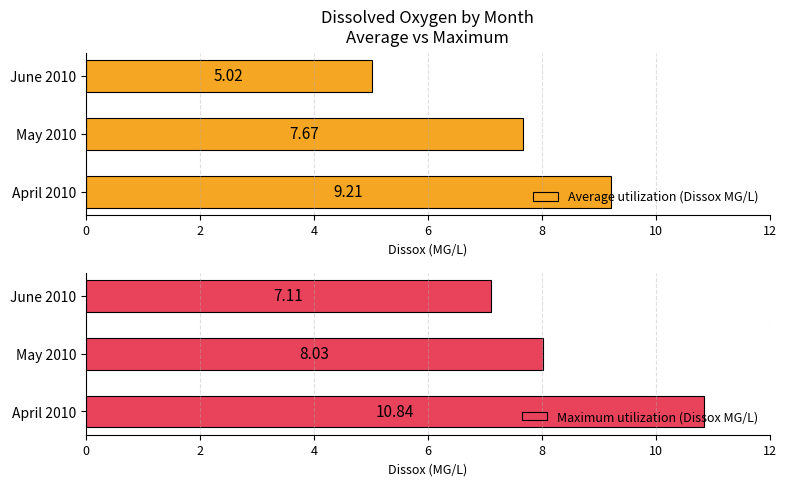

List the series in order of their overall mean, lowest first.

Average utilization (Dissox MG/L), Maximum utilization (Dissox MG/L)